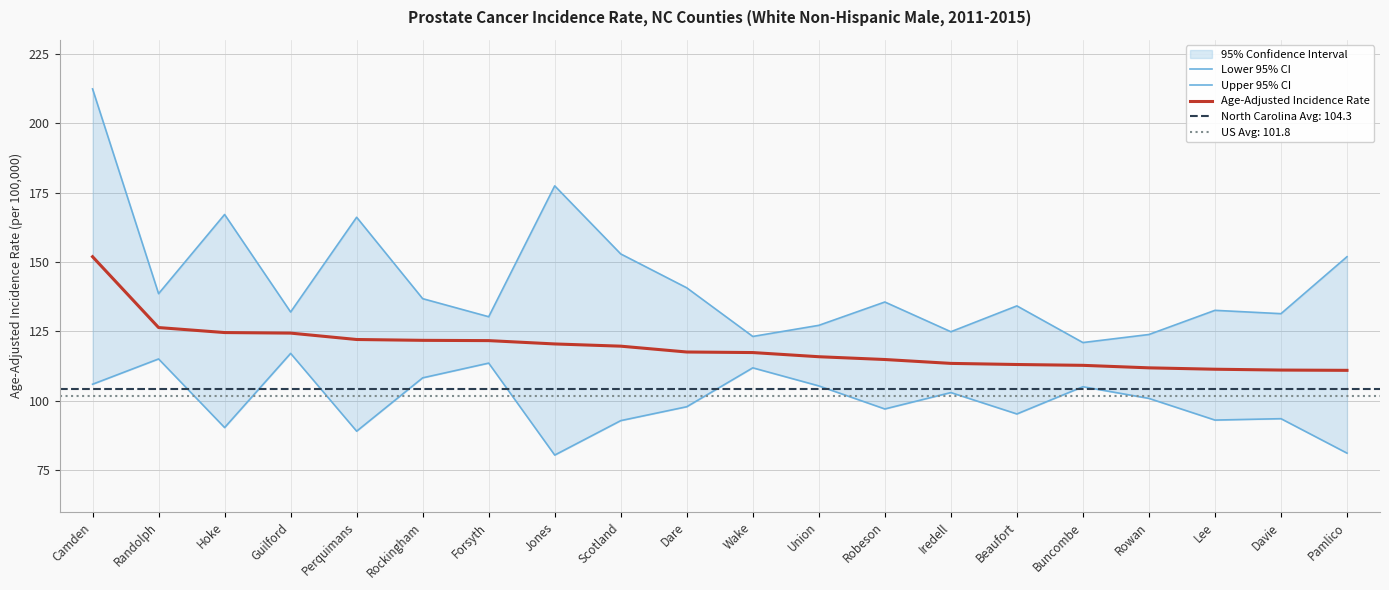

Is it true that Lower 95% CI equals 65.5 at Randolph?

False